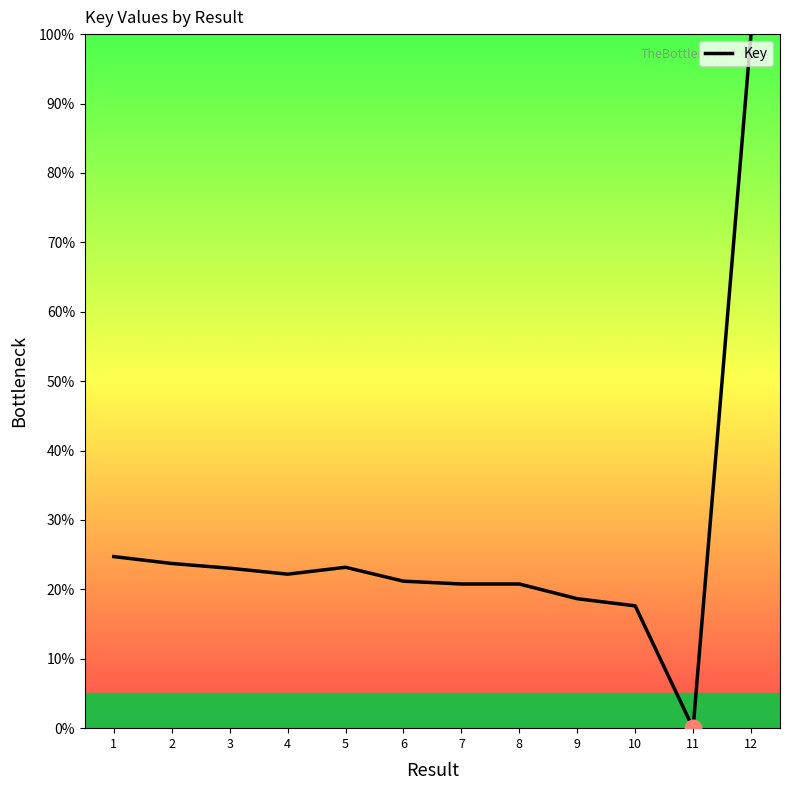

How many series are shown in this chart?

1